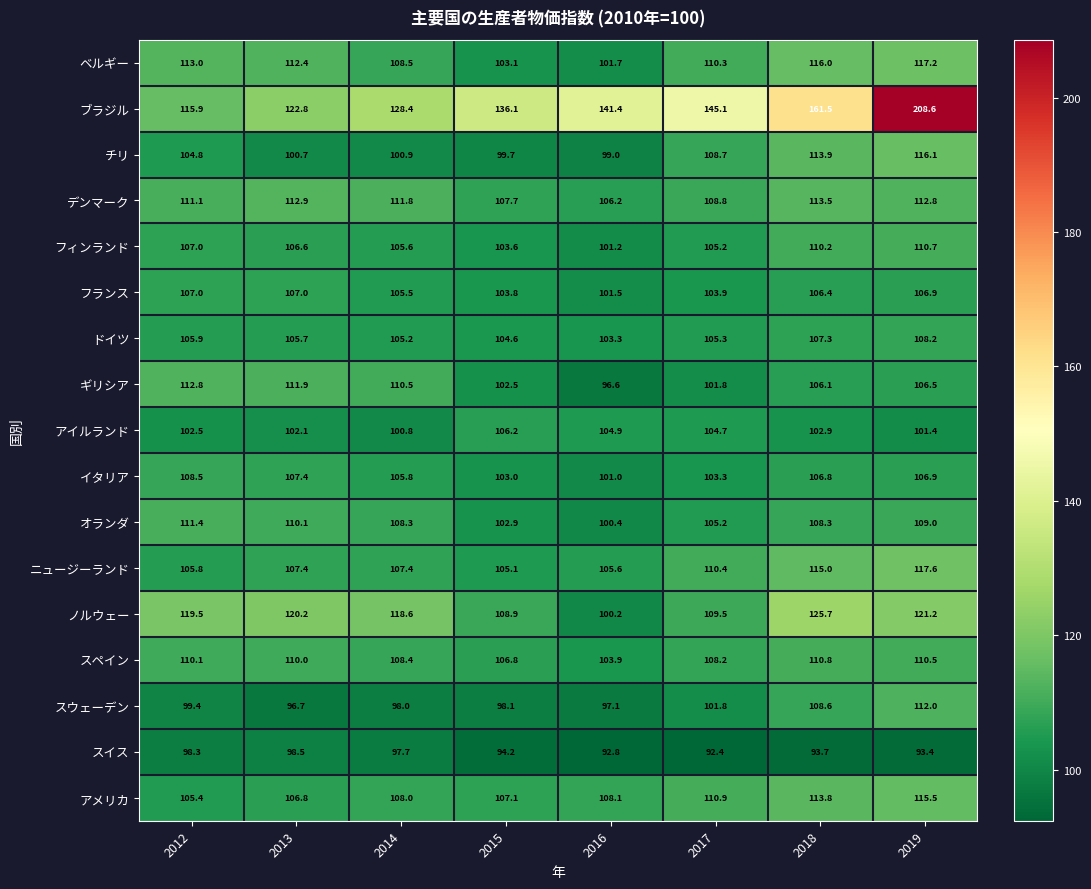

Between 2012 and 2014, which series saw the biggest shift?

ブラジル